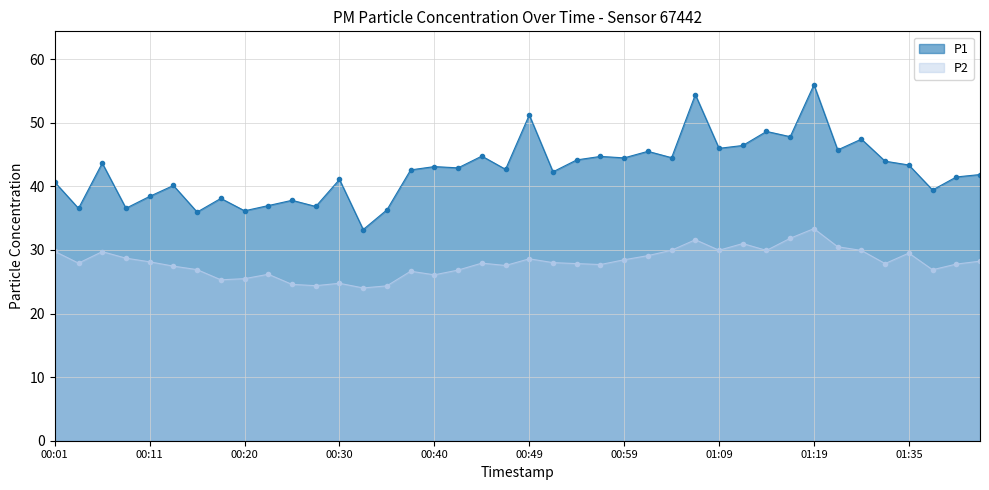

What is the sum of the P1 values at 00:13 and 00:03?

76.7